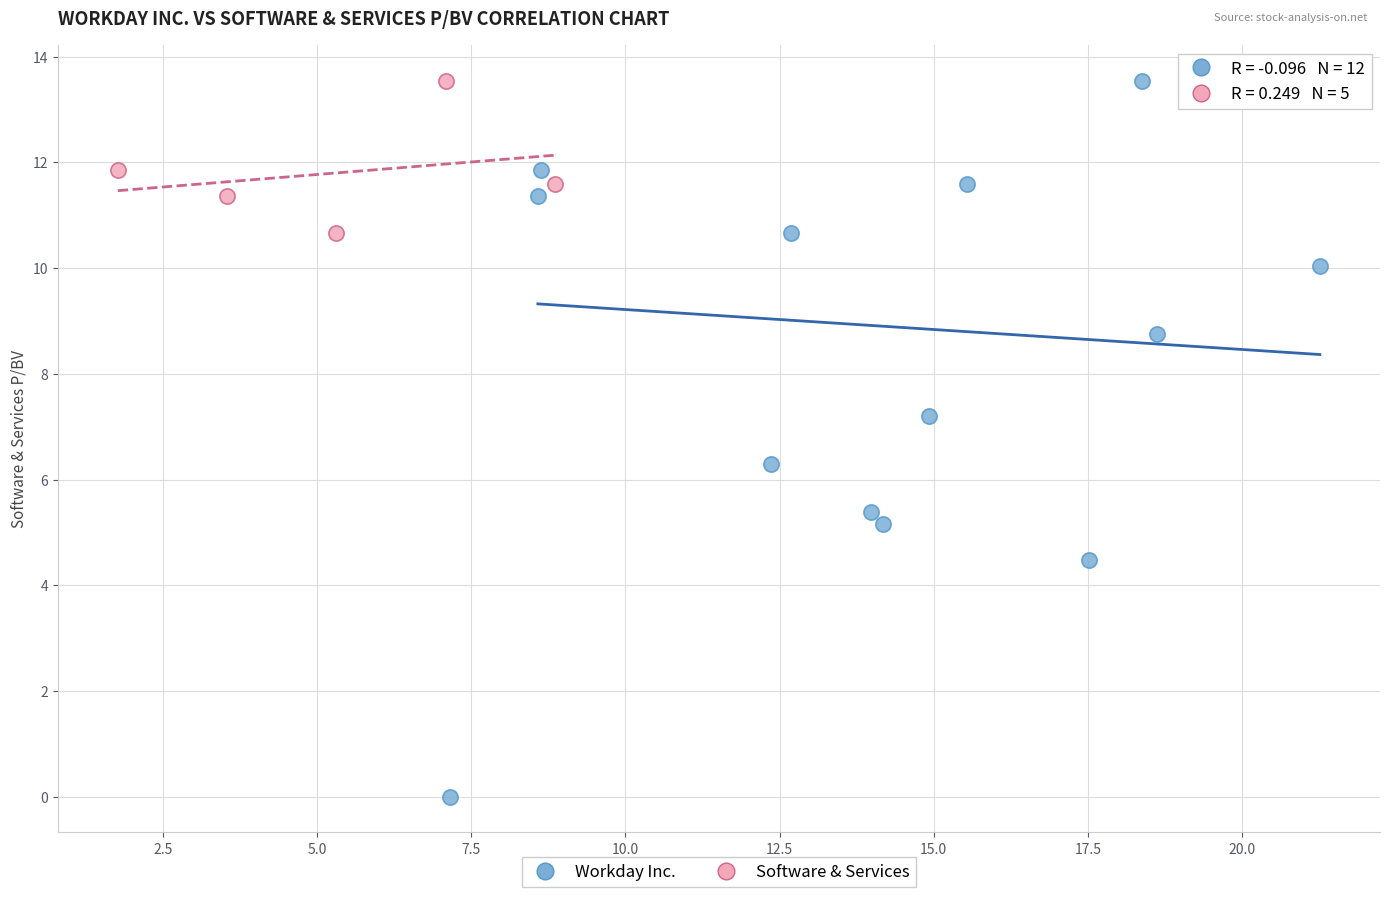

Which series contains the lowest Y value?

Workday Inc.